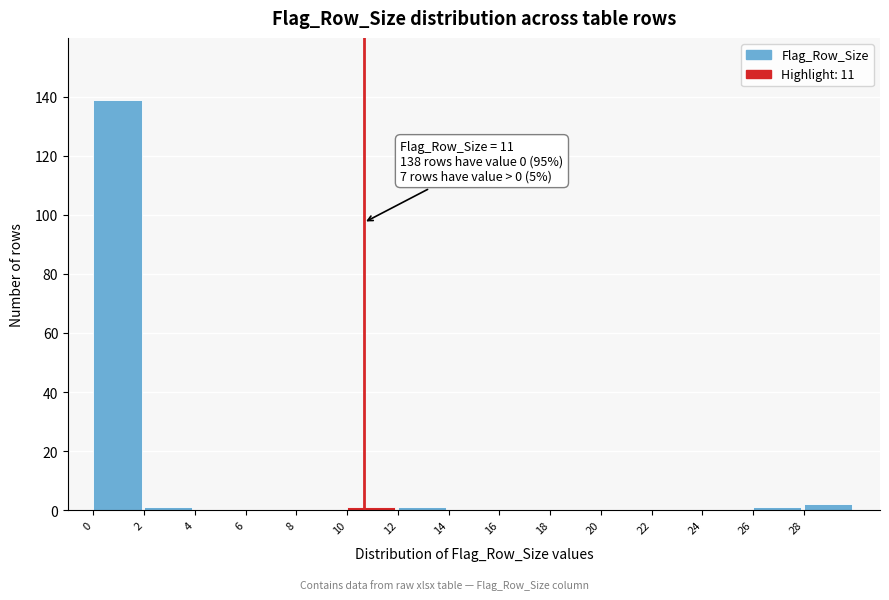

Reading right to left, transcribe all the data shown in this chart.

28=2	26=1	24=0	22=0	20=0	18=0	16=0	14=0	12=1	10=1	8=0	6=0	4=0	2=1	0=139